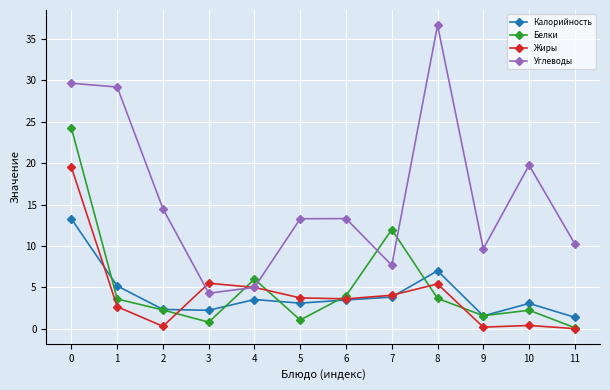

How many categories are shown in the chart?

12